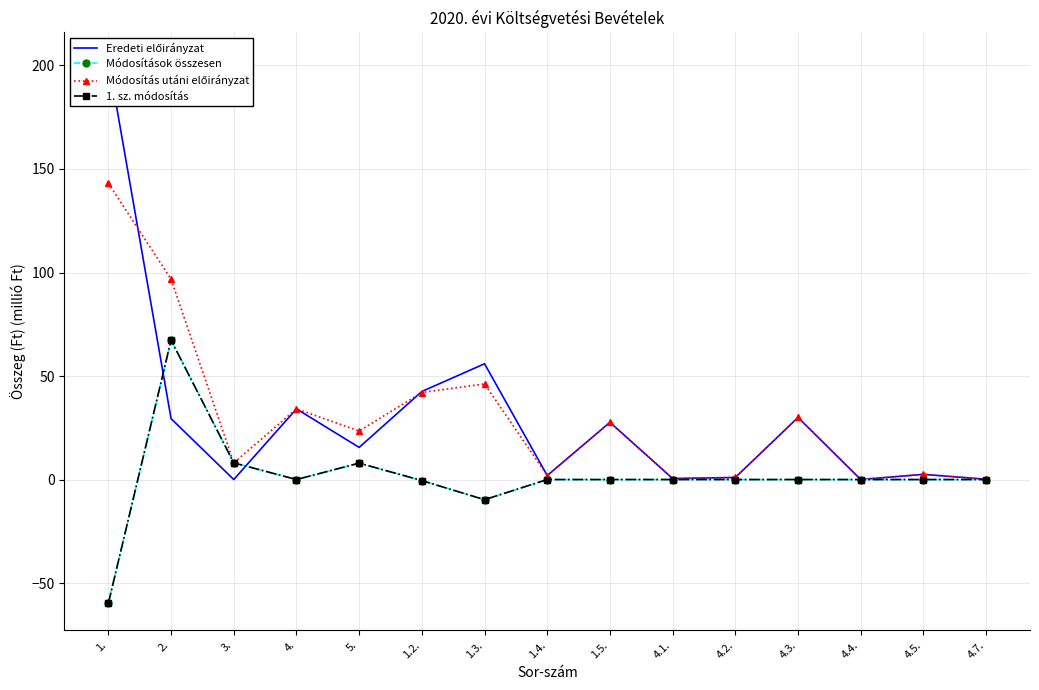

Which label corresponds to the largest value in the chart?

1.